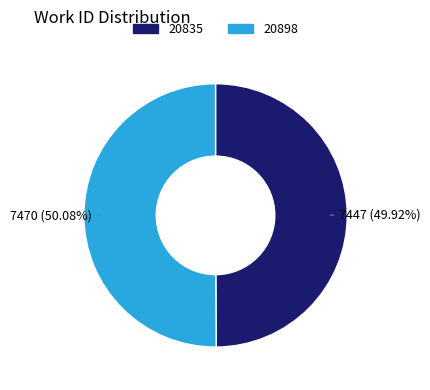

Is there any slice that represents more than half of the pie?

Yes